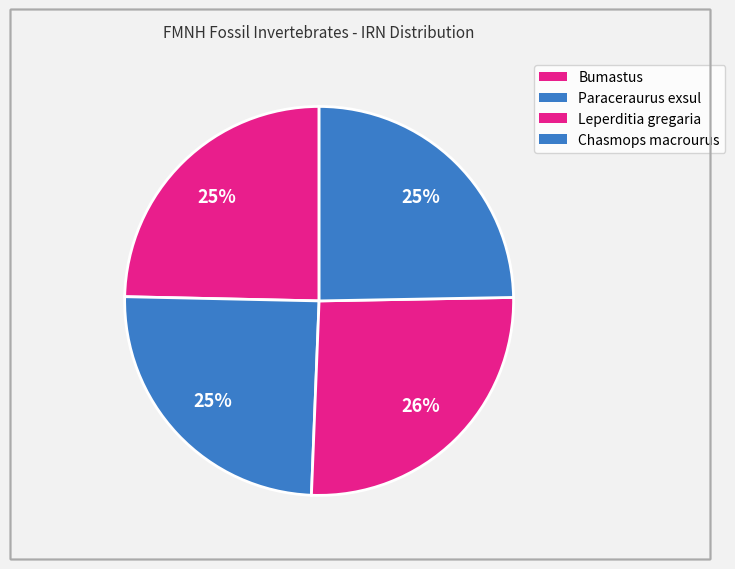

How many segments does this pie chart have?

4